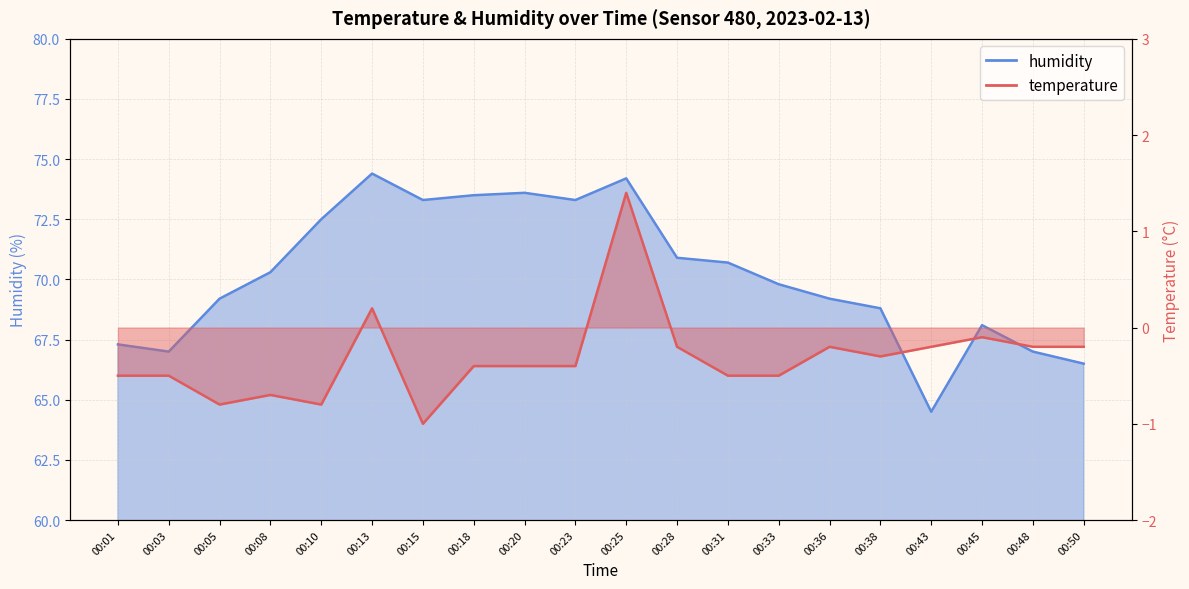

The value of temperature at 00:28 is -0.1. True or false?

False